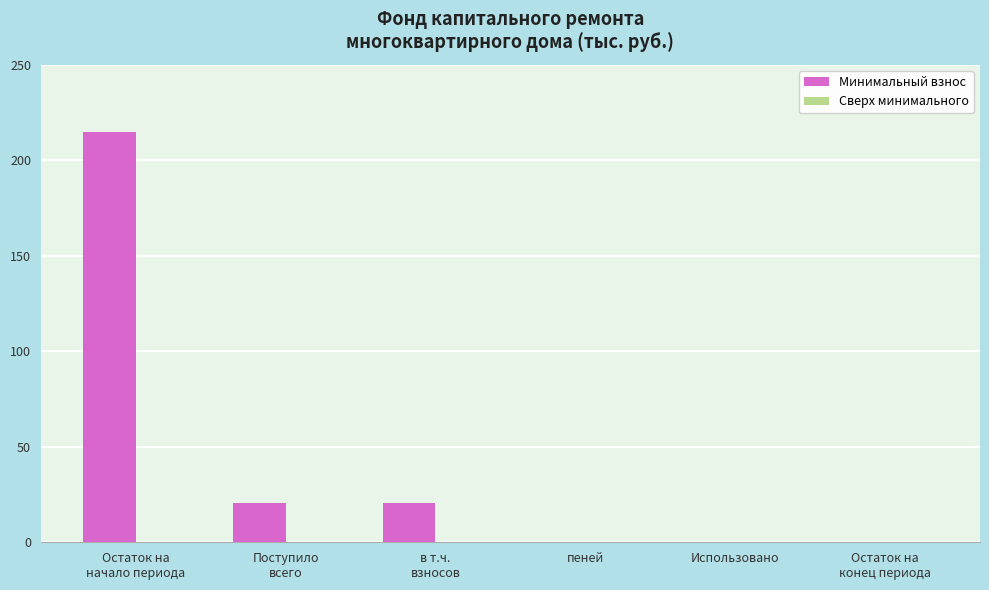

True or false: the data shows 77.8 at Использовано.

False